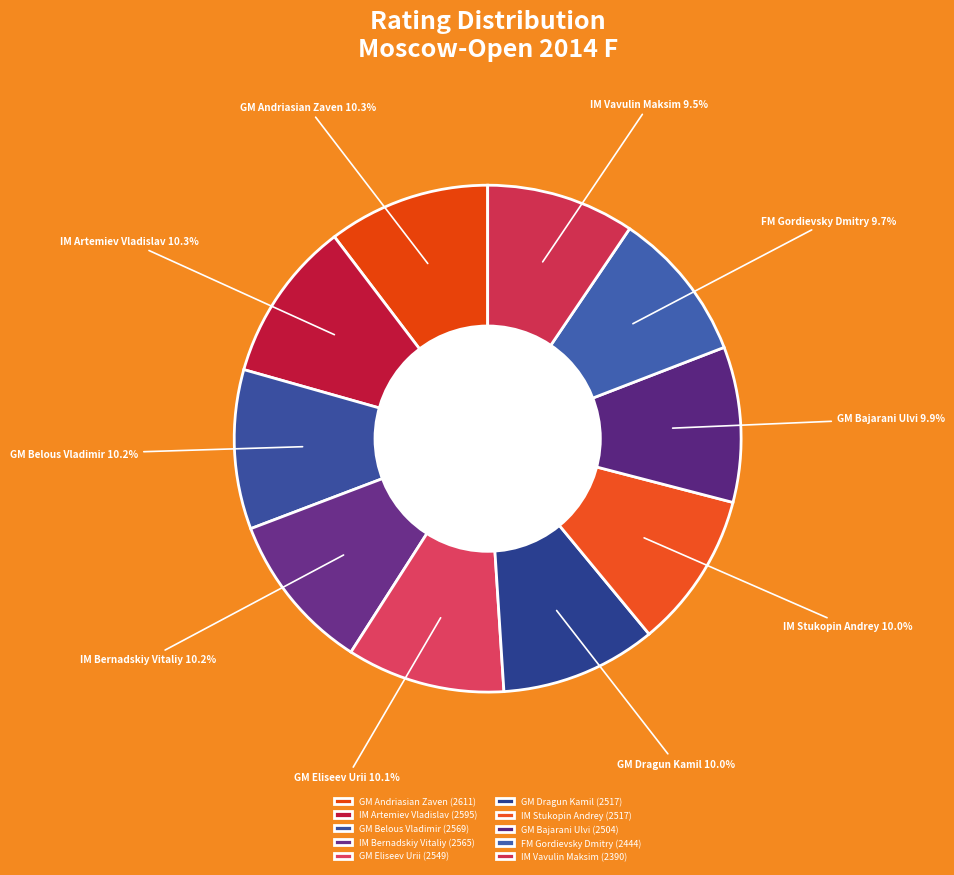

Is the sum of IM Vavulin Maksim and IM Stukopin Andrey greater than half?

No